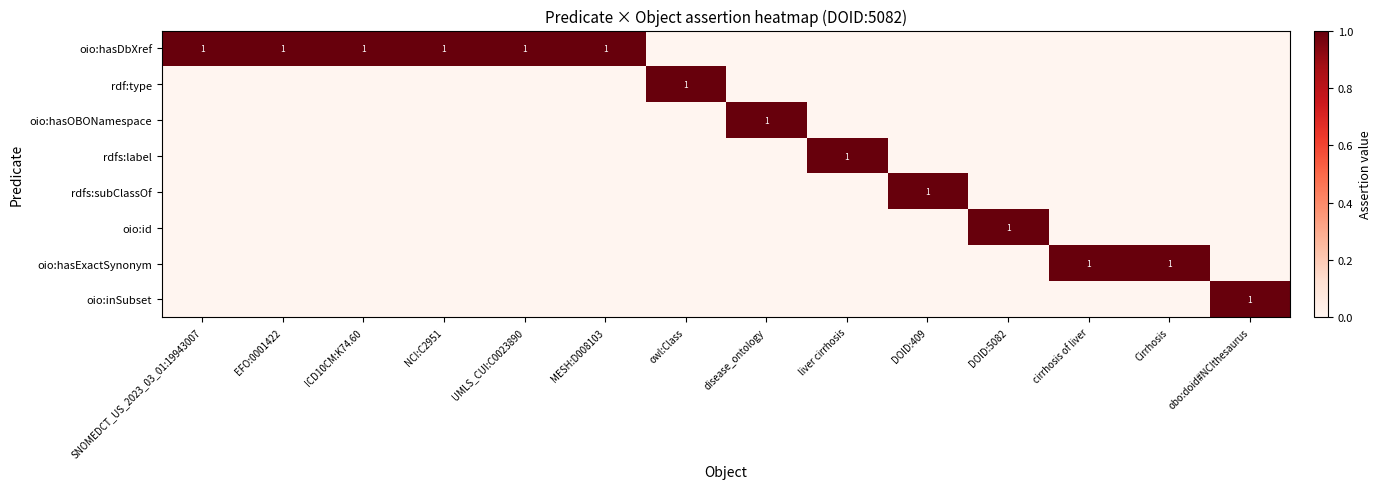

Which series has the largest total across all categories?

oio:hasDbXref